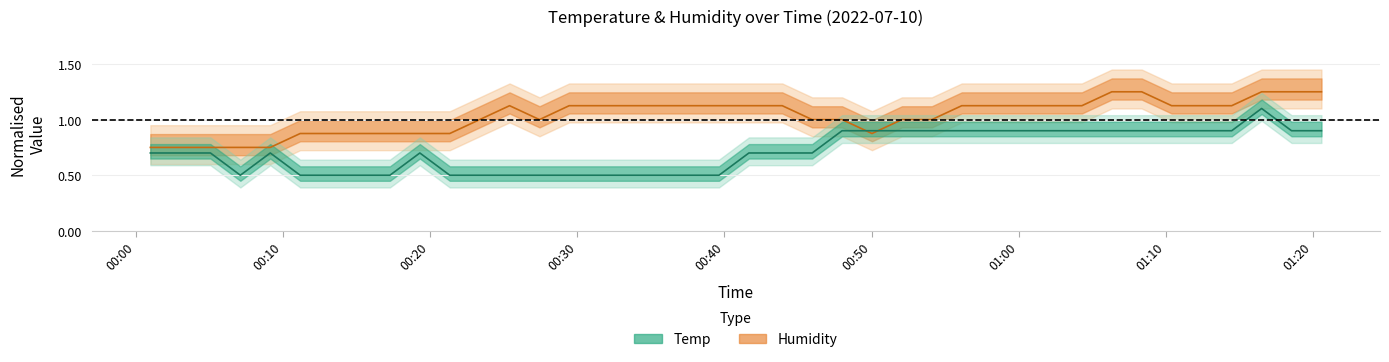

How many lines are shown in the chart?

2